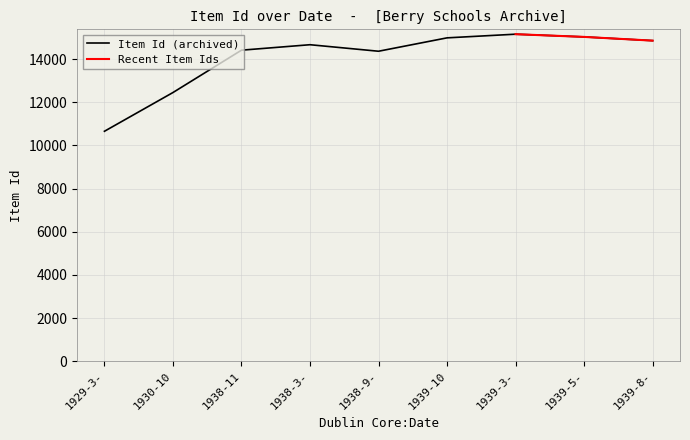

How many interior local peaks (higher than both neighbors) does the data have?

2